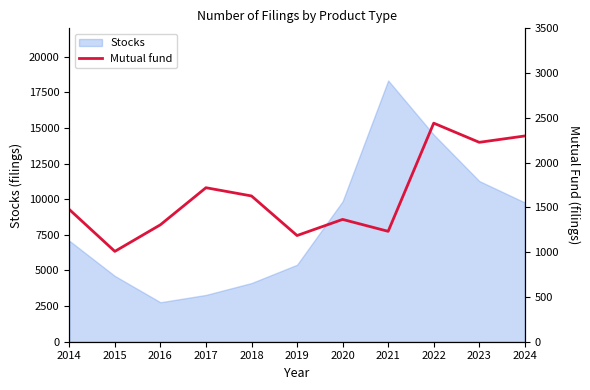

Is it true that the value at 2018 is 2290?

False